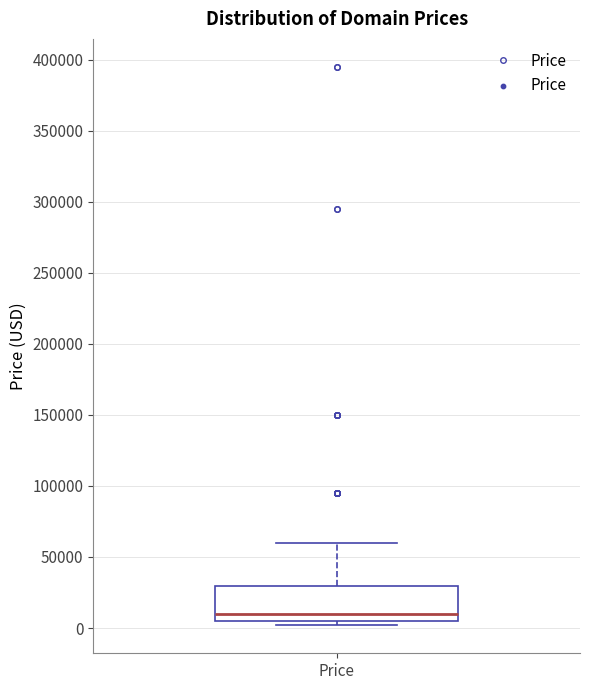

Transcribe this box plot: give where the median line is, the range the box spans, and where the two whiskers end, as read against the y-axis. The values are not printed on the chart, so give them approximately, as read against the axis.

median 10000, box 5000 to 30000, whiskers 0 to 60000